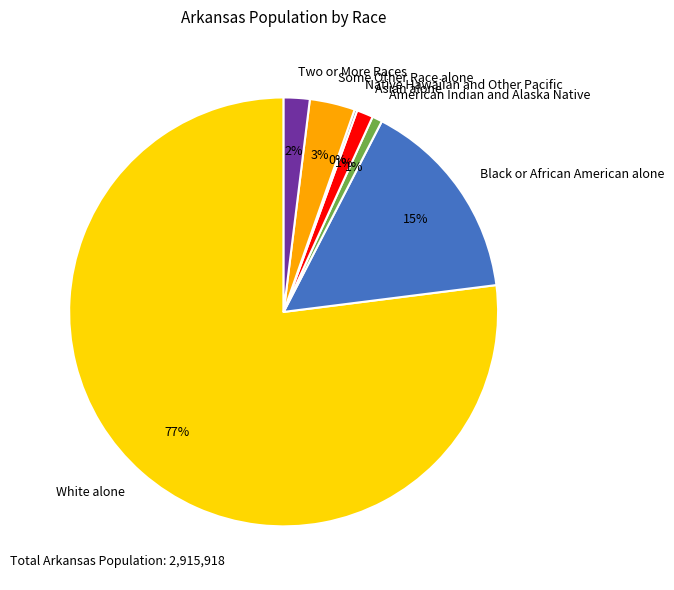

Is the sum of White alone and Asian alone greater than half?

Yes